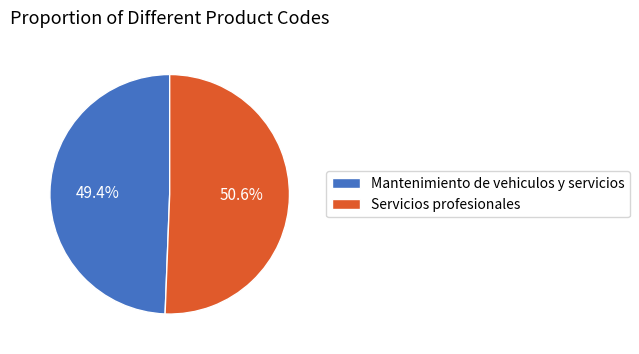

The Servicios profesionales slice represents 51% of the pie. True or false?

True